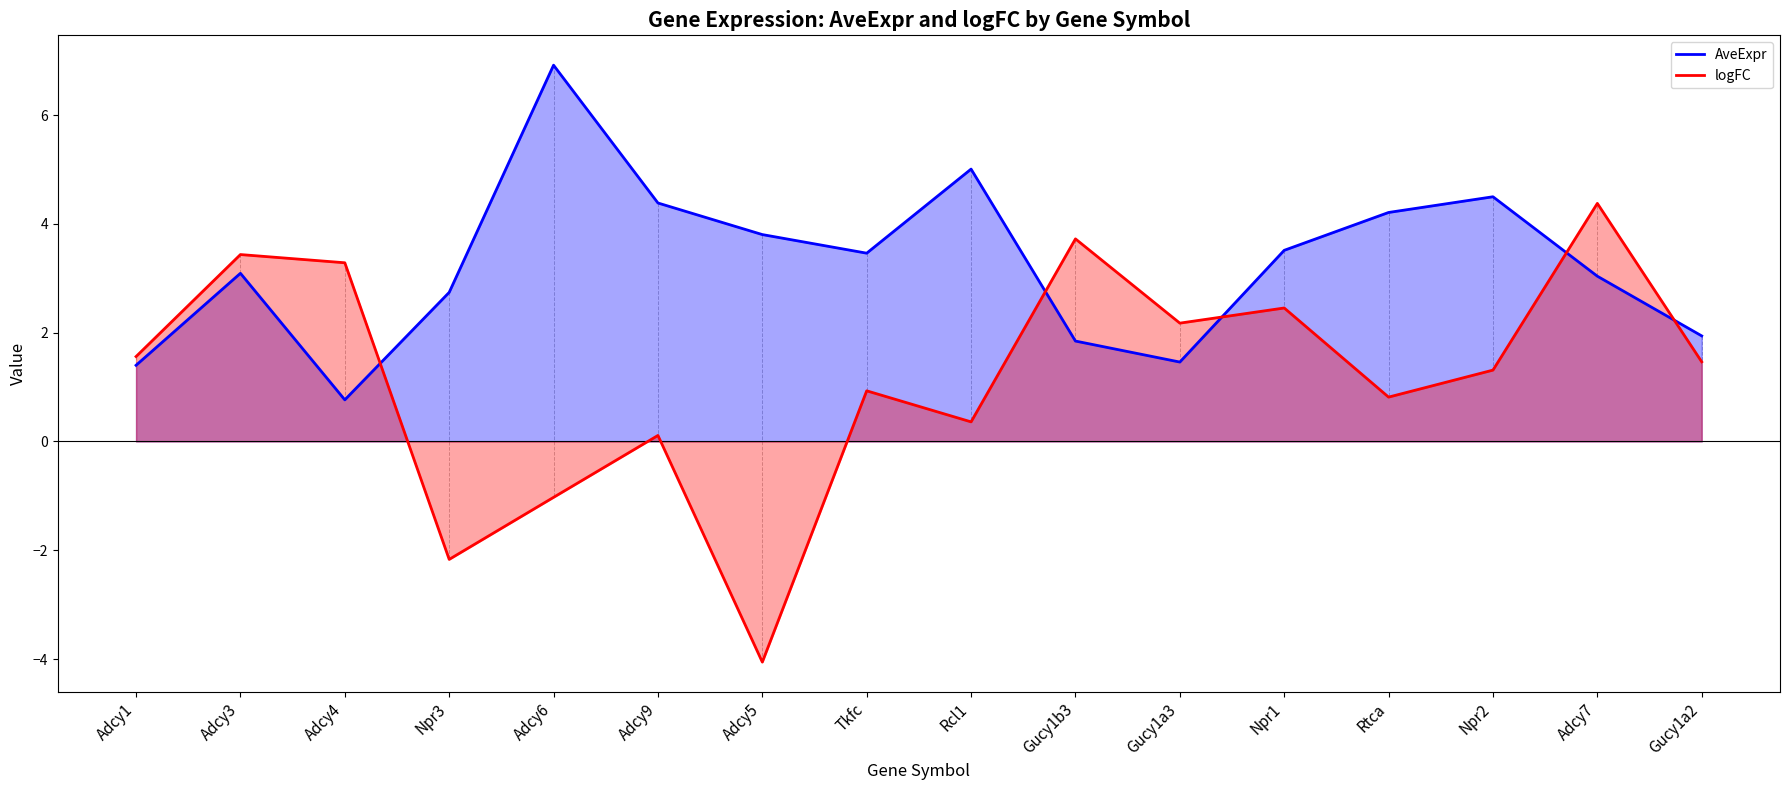

What is the difference between the logFC values at Rtca and Adcy4?

2.5